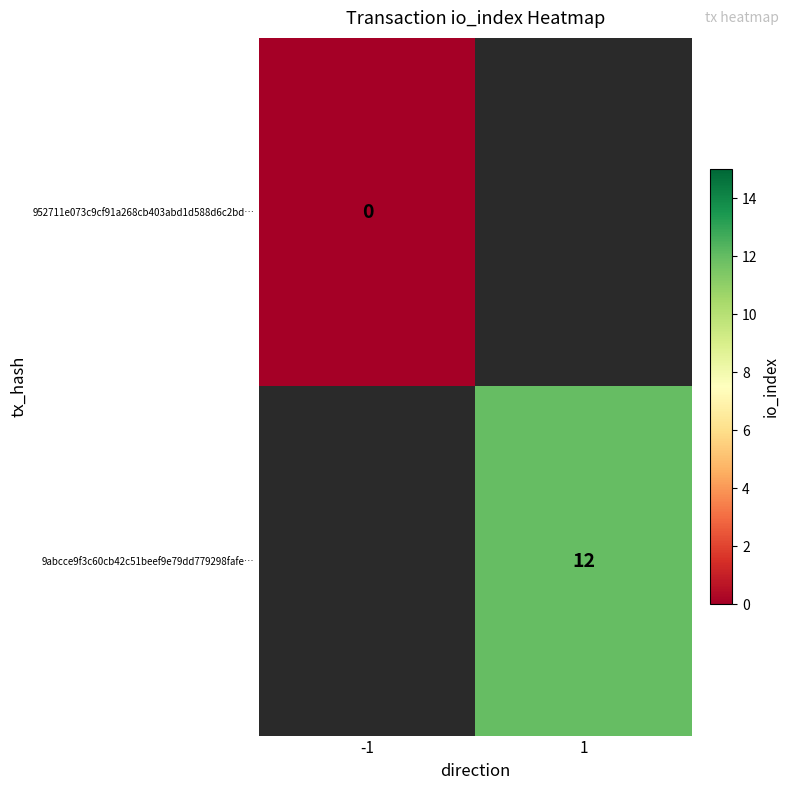

True or false: 9abcce9f3c60cb42c51beef9e79dd779298fafe… has a value of 19.6 at 1.

False